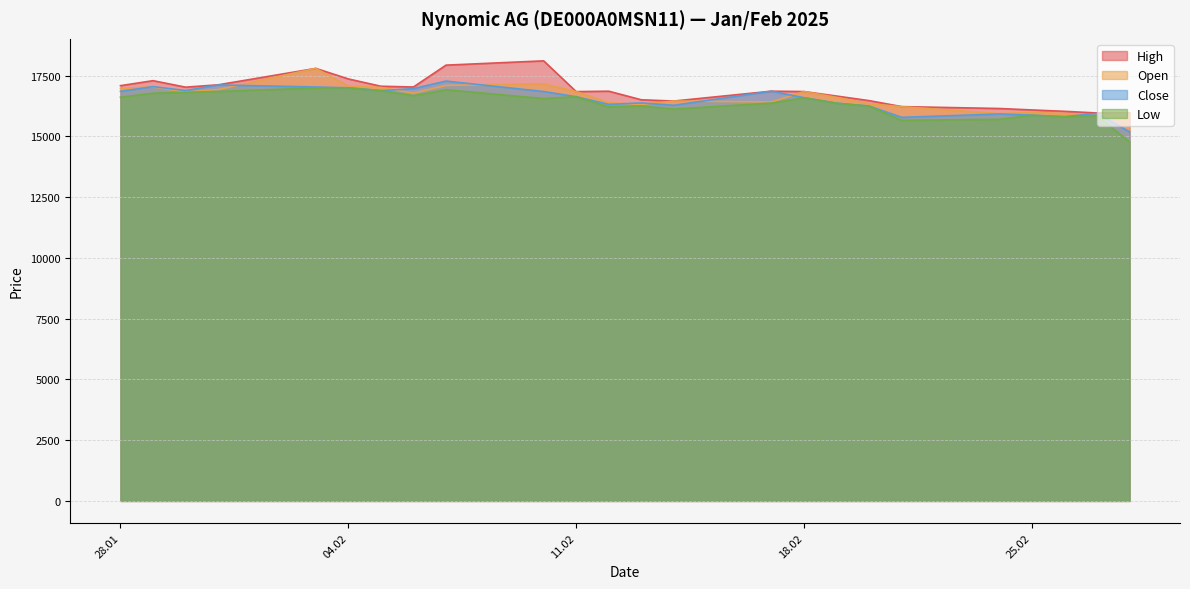

Where is Open nearest to the value 16832?

30.01.2025